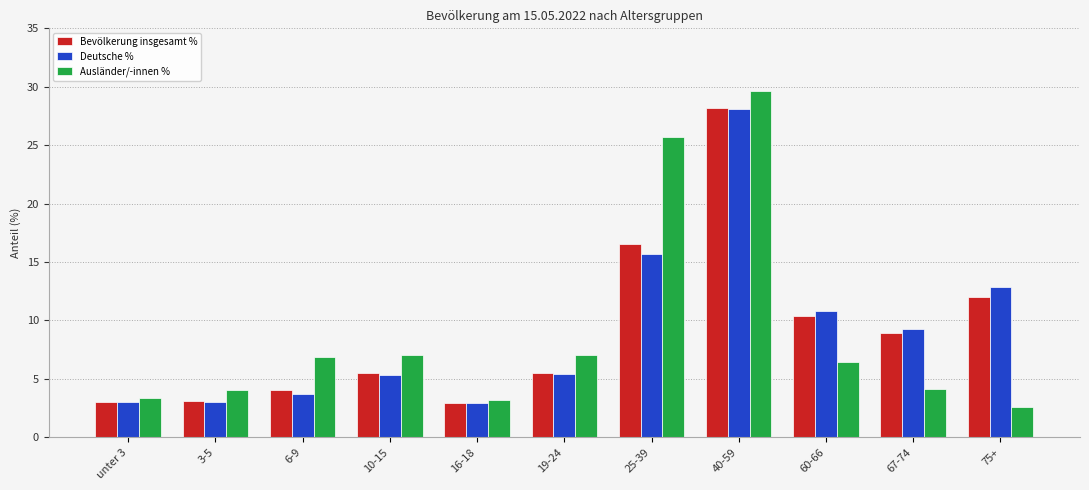

How many bars are there in each group?

3